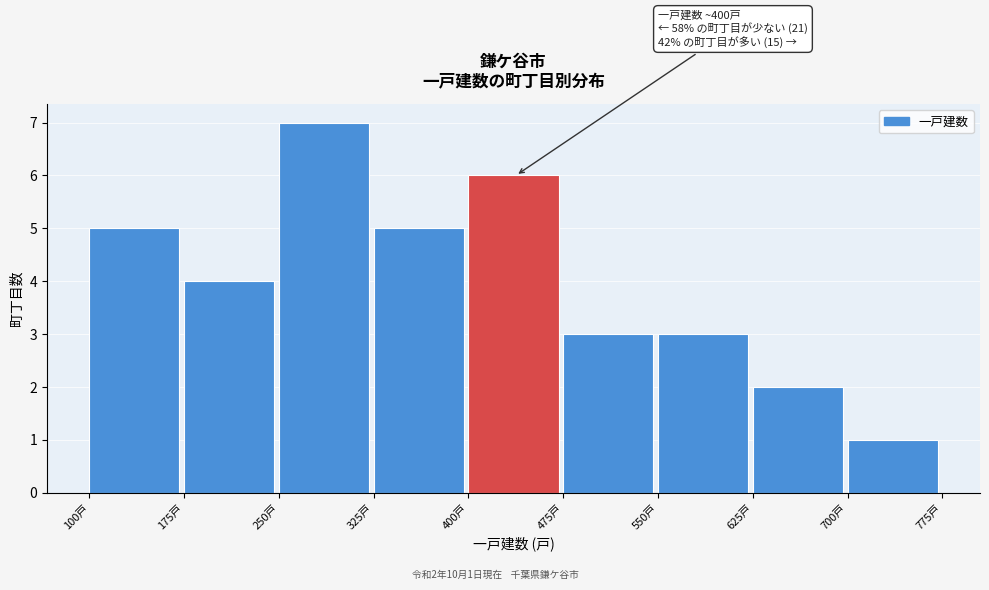

Over which range of the x-axis is the bar tallest?

250 to 325